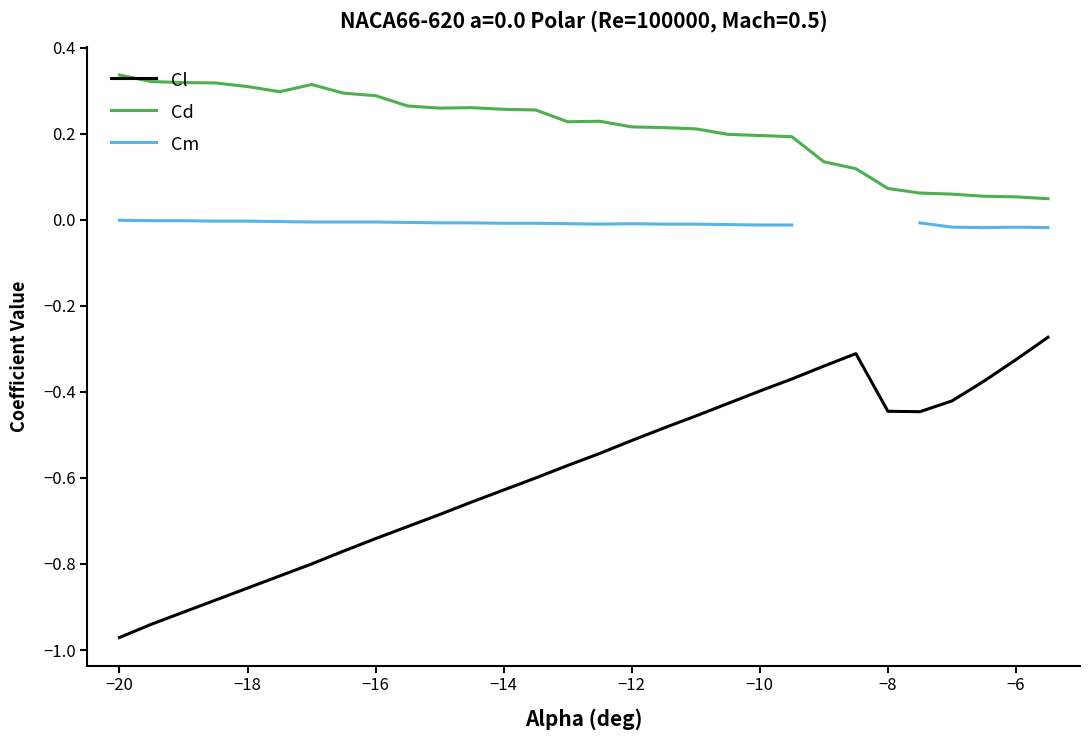

What are all the series names shown in the legend?

Cl, Cd, Cm